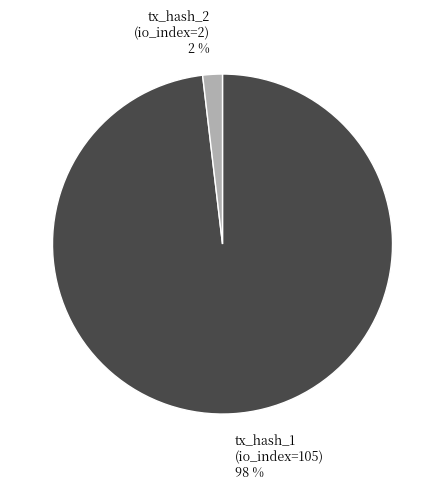

To the nearest percent, what is the difference between the largest and smallest slice percentages?

96%